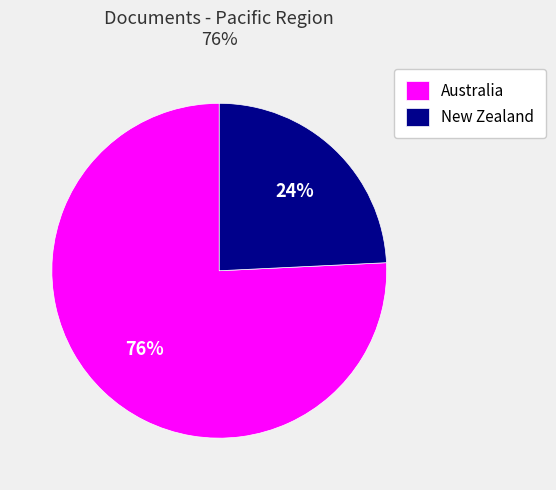

The New Zealand slice represents 35% of the pie. True or false?

False